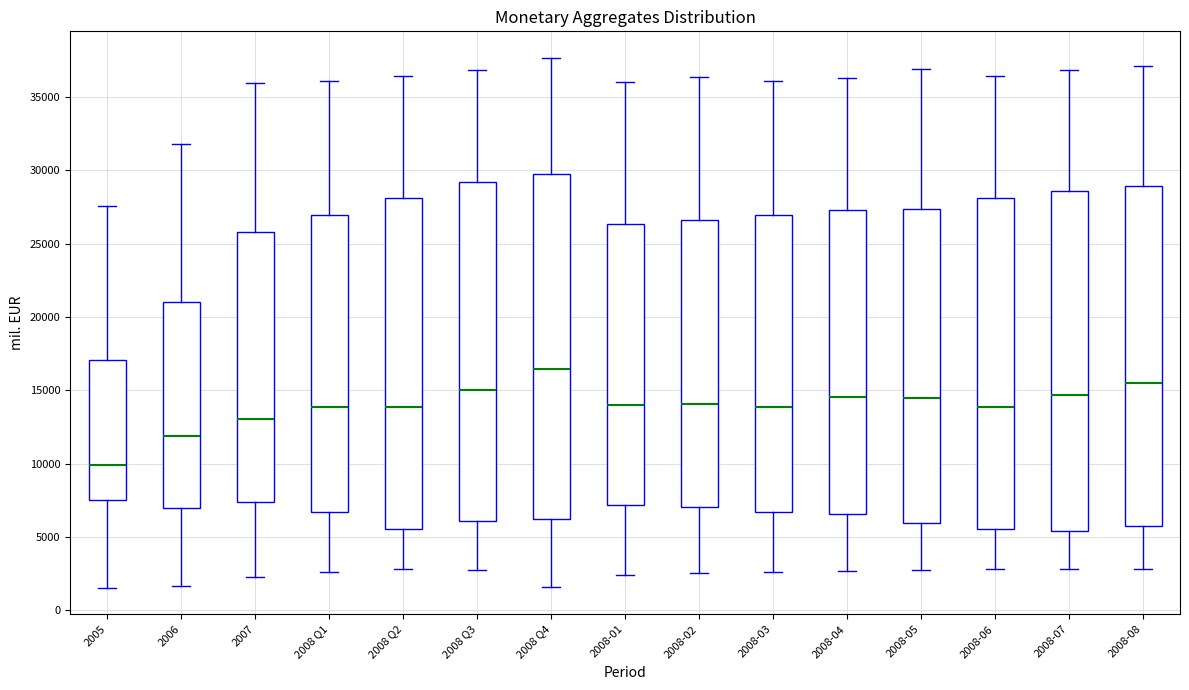

Reading left to right, read every box against the y-axis: the position of its median line, the range the box covers, and the ends of its whiskers. The values are not printed on the chart, so give them approximately, as read against the axis.

2005: median 10000, box 7500 to 17000, whiskers 1500 to 27500
2006: median 12000, box 7000 to 21000, whiskers 1500 to 32000
2007: median 13000, box 7500 to 26000, whiskers 2000 to 36000
2008 Q1: median 14000, box 6500 to 27000, whiskers 2500 to 36000
2008 Q2: median 14000, box 5500 to 28000, whiskers 3000 to 36500
2008 Q3: median 15000, box 6000 to 29000, whiskers 2500 to 37000
2008 Q4: median 16500, box 6000 to 30000, whiskers 1500 to 37500
2008-01: median 14000, box 7000 to 26500, whiskers 2500 to 36000
2008-02: median 14000, box 7000 to 26500, whiskers 2500 to 36500
2008-03: median 14000, box 6500 to 27000, whiskers 2500 to 36000
2008-04: median 14500, box 6500 to 27500, whiskers 2500 to 36500
2008-05: median 14500, box 6000 to 27500, whiskers 3000 to 37000
2008-06: median 14000, box 5500 to 28000, whiskers 3000 to 36500
2008-07: median 14500, box 5500 to 28500, whiskers 3000 to 37000
2008-08: median 15500, box 5500 to 29000, whiskers 3000 to 37000